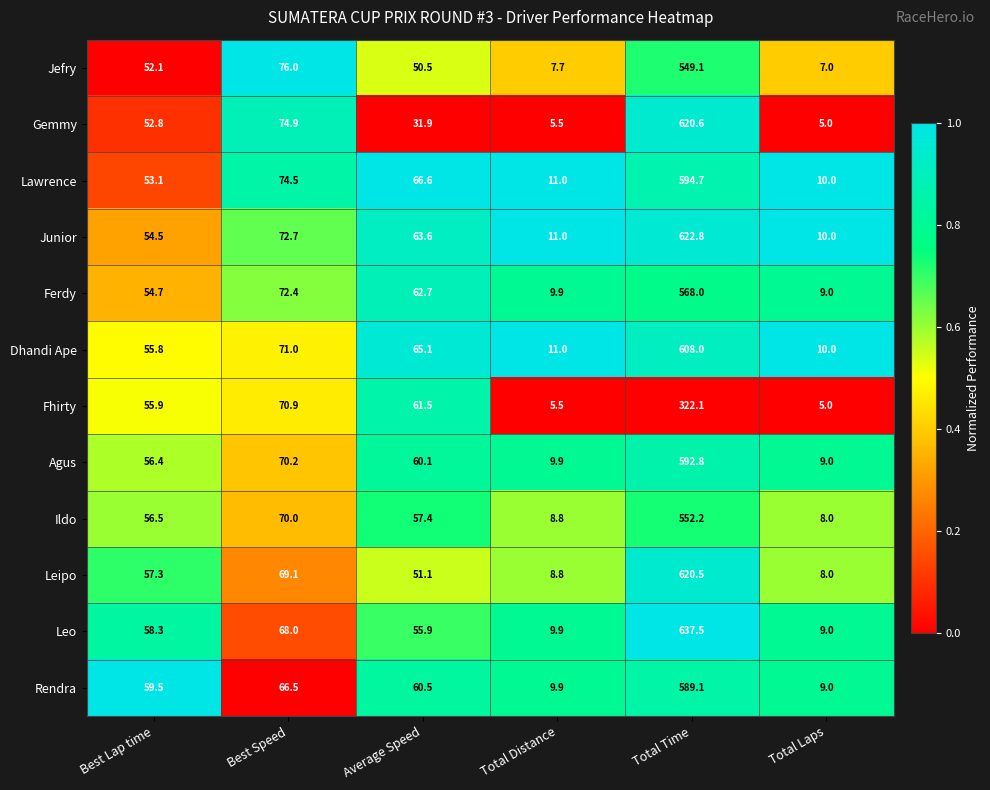

What is the sum of the Ildo values at Total Time and Total Laps?

560.2